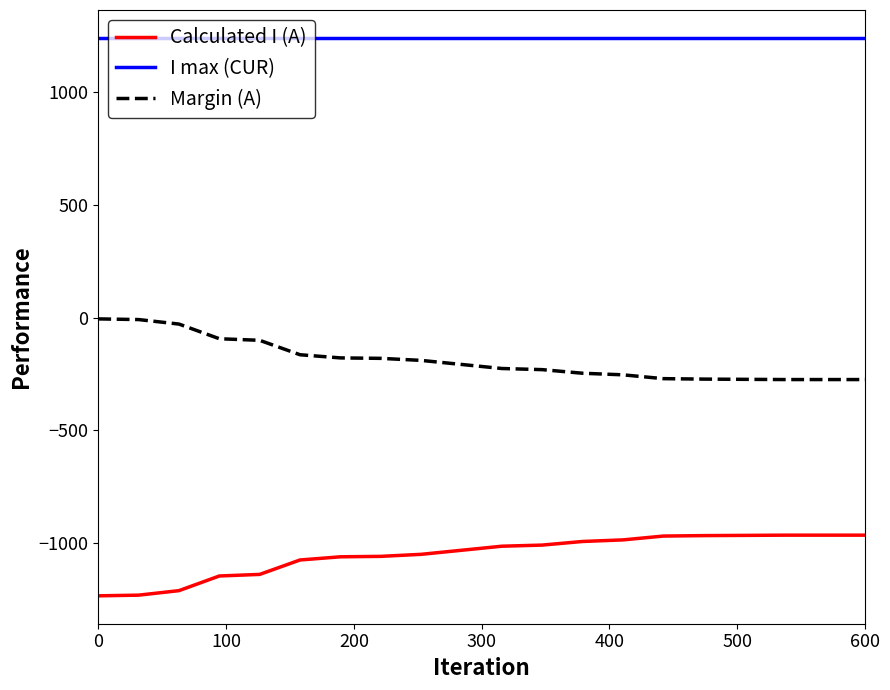

What is the difference between the maximum and minimum values in the Margin (A) series?

269